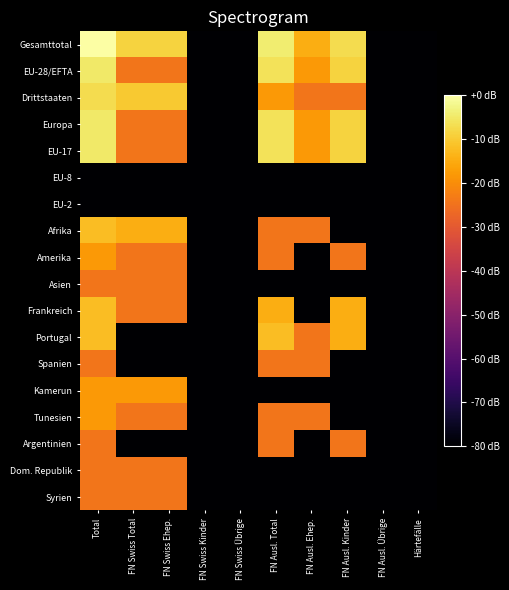

Rank the series by their maximum value, from highest to lowest.

Gesamttotal, EU-28/EFTA, Europa, EU-17, Drittstaaten, Afrika, Frankreich, Portugal, Amerika, Kamerun, Tunesien, Asien, Spanien, Argentinien, Dom. Republik, Syrien, EU-8, EU-2